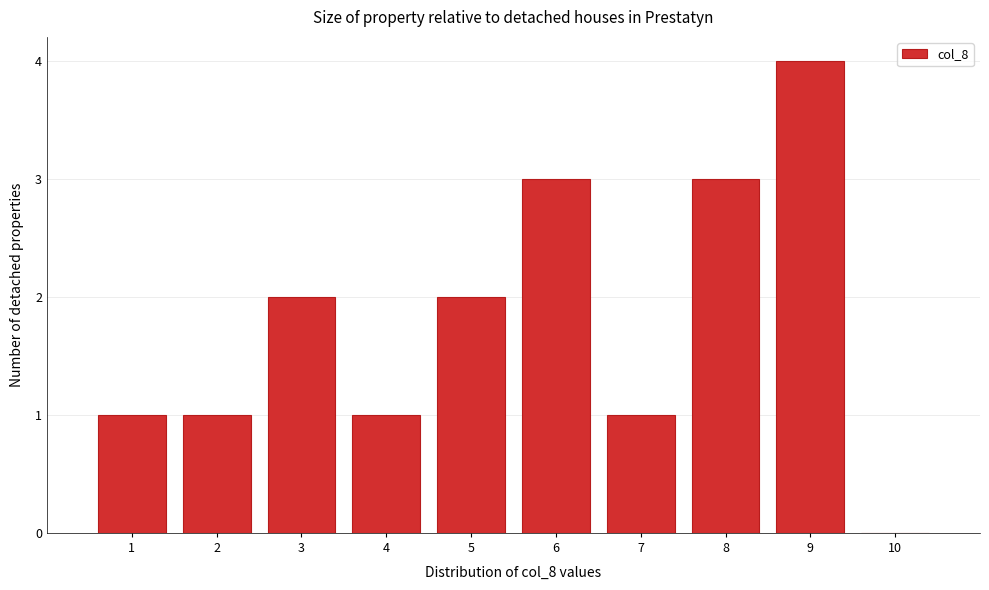

How tall is the bar that spans 8.5 to 9.5 on the x-axis? The values are not printed on the chart, so give them approximately, as read against the axis.

4